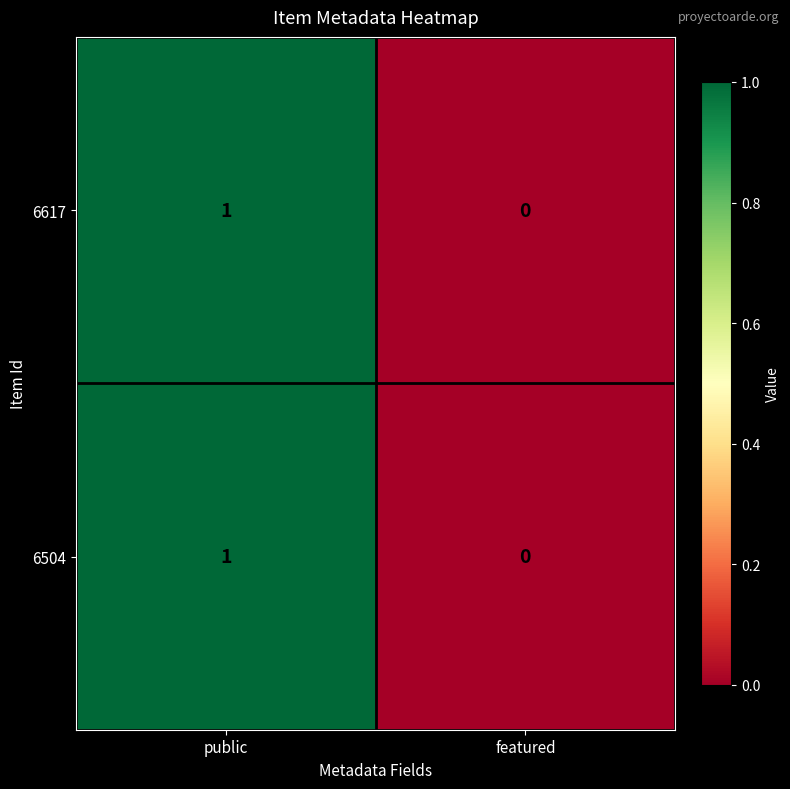

At which category is the sum across all series the highest?

public